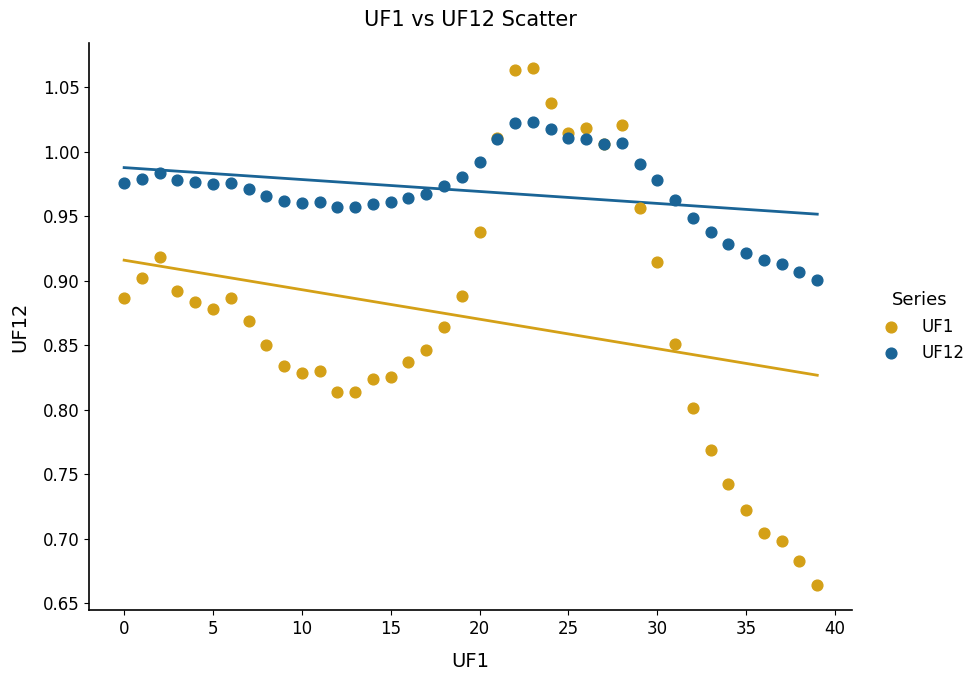

What are all the series names shown in the legend?

UF1, UF12